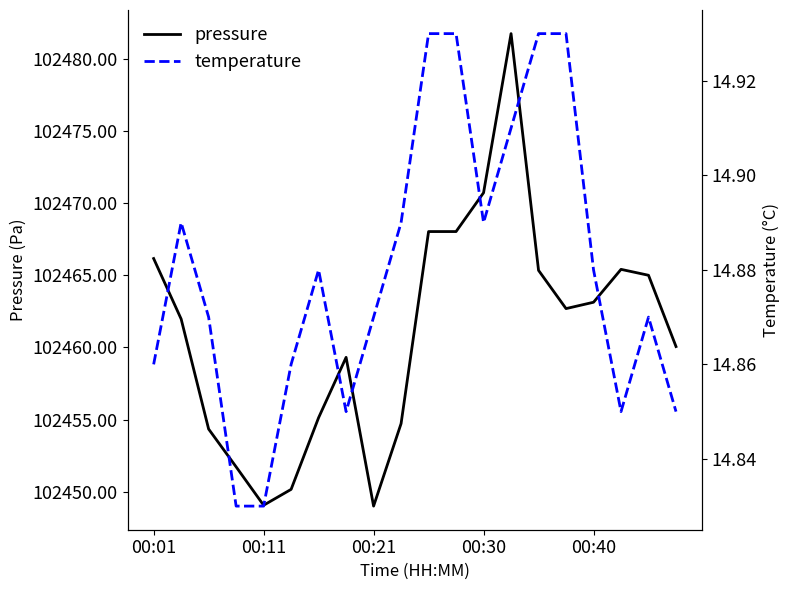

Read the temperature value at 17.

14.8